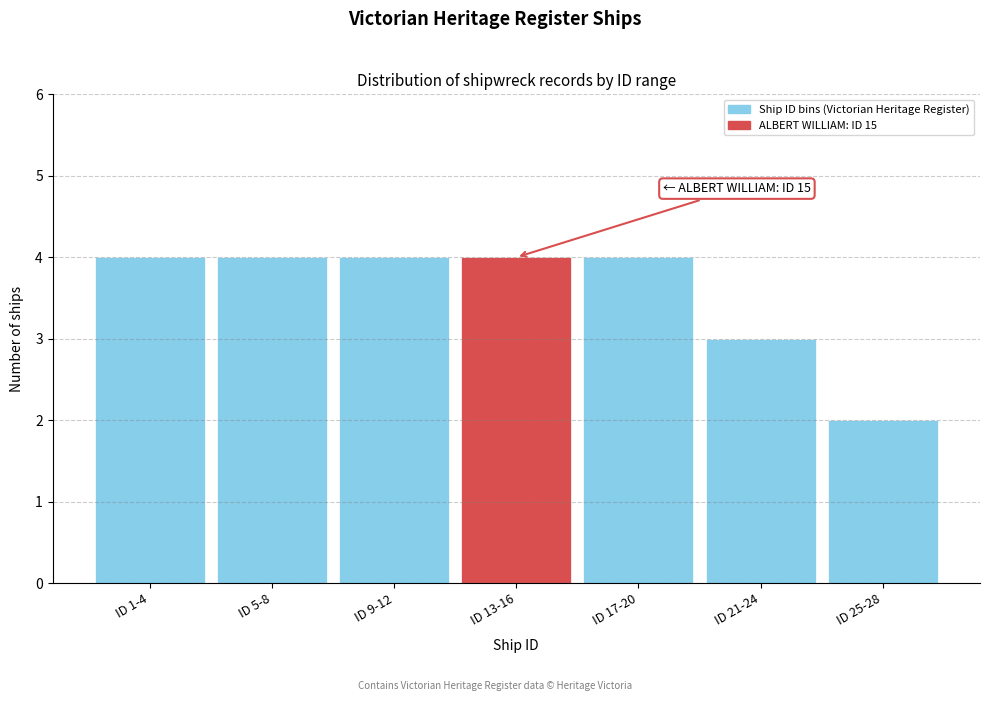

Reading right to left, transcribe all the data shown in this chart.

2	3	4	4	4	4	4